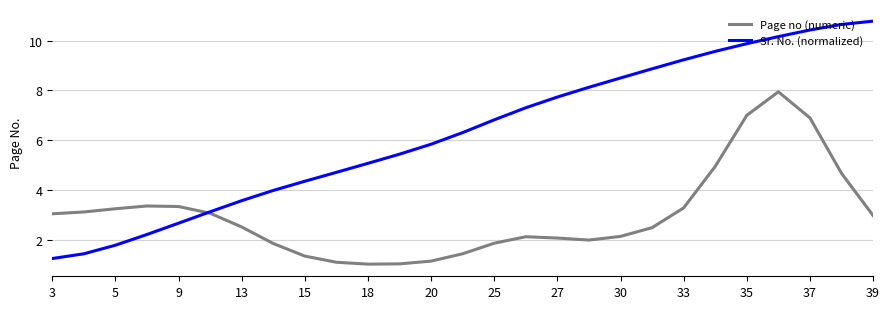

Which series has the widest spread of values?

Sr. No. (normalized)